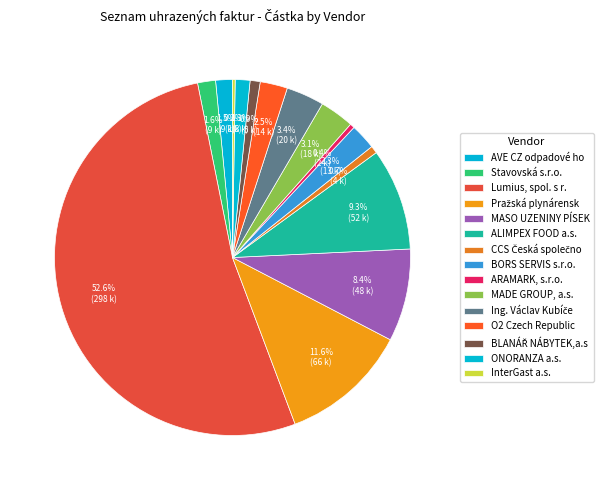

What portion of the pie excludes InterGast a.s.?

99.8%